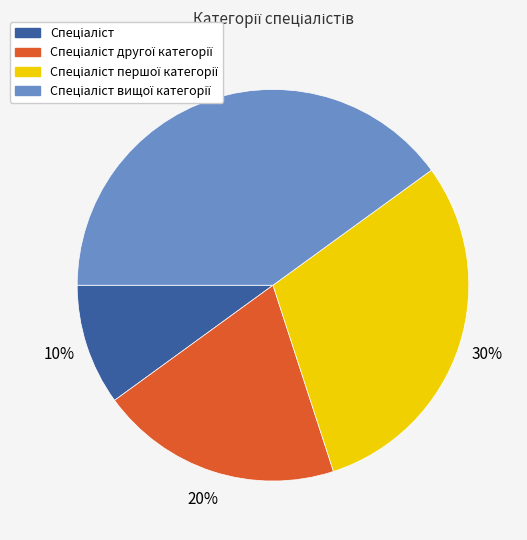

To the nearest percent, what is the average slice percentage?

25%